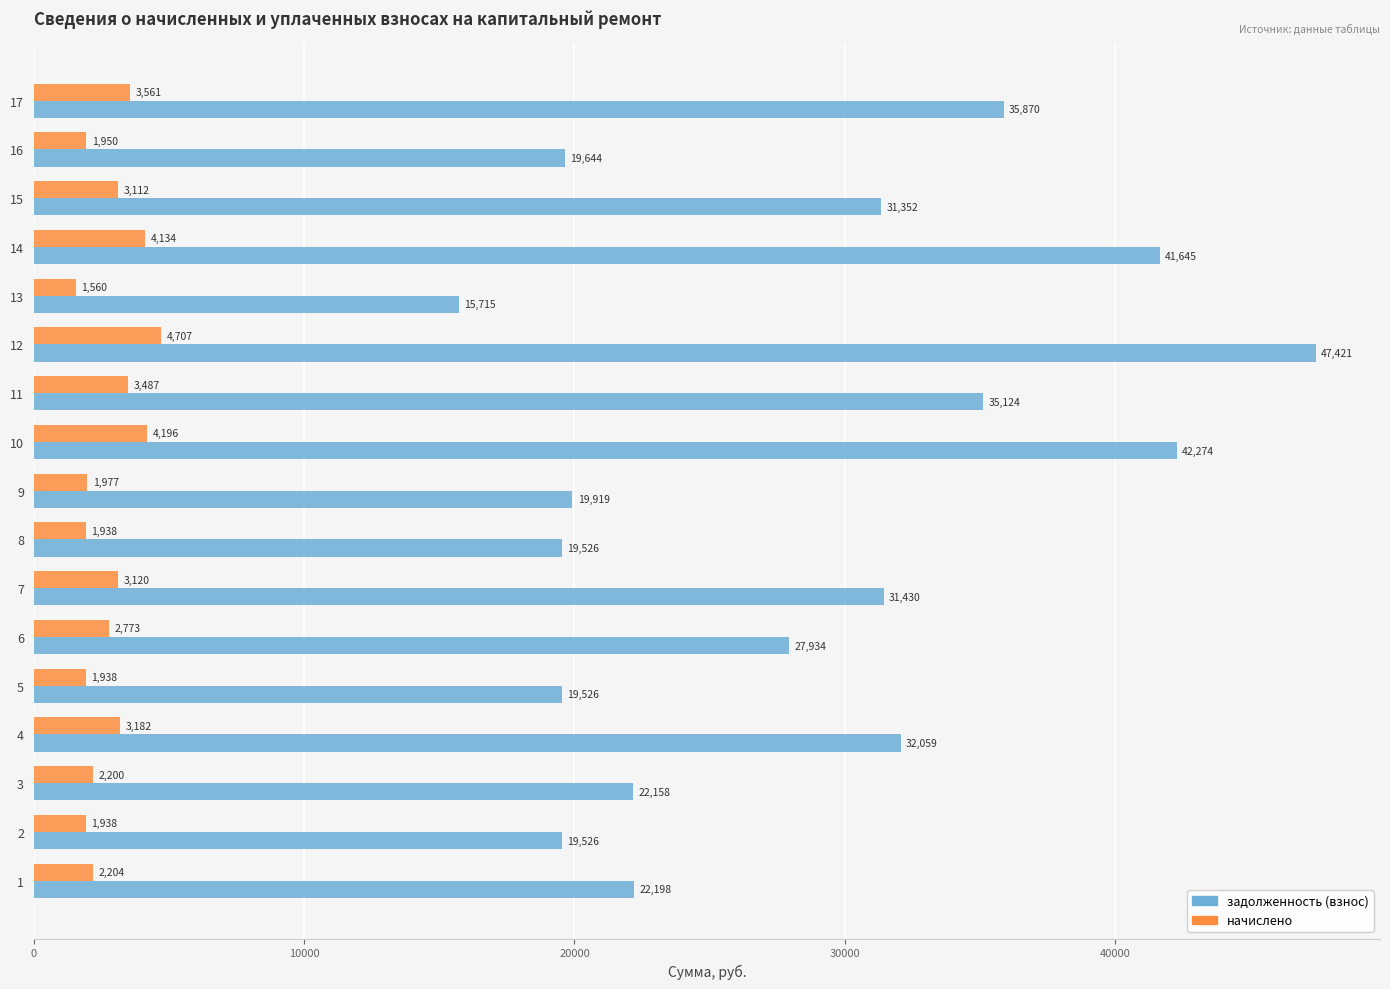

At which label does задолженность (взнос) reach its minimum?

13